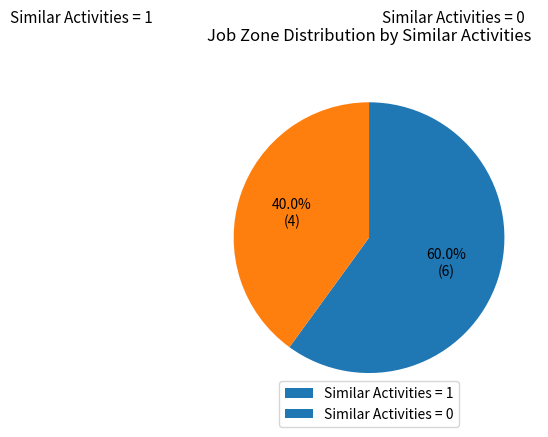

What is the largest slice in the pie chart?

Similar Activities = 1